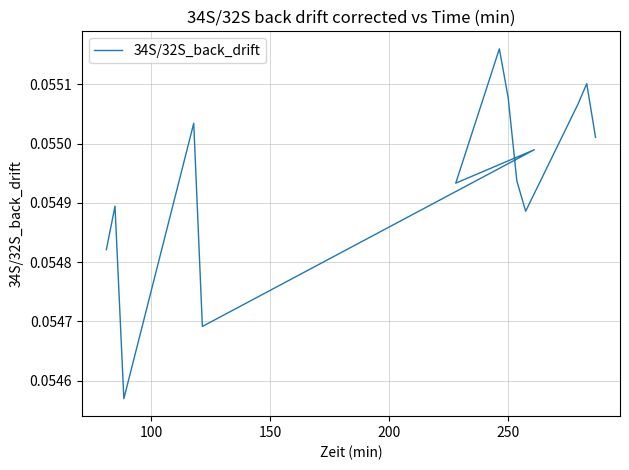

What is the value of the 12th point from the left?

0.1